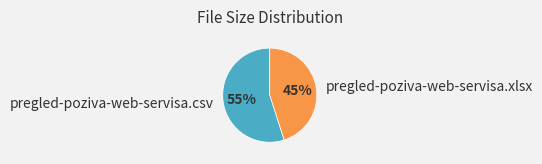

To the nearest percent, what is the average slice percentage?

50%